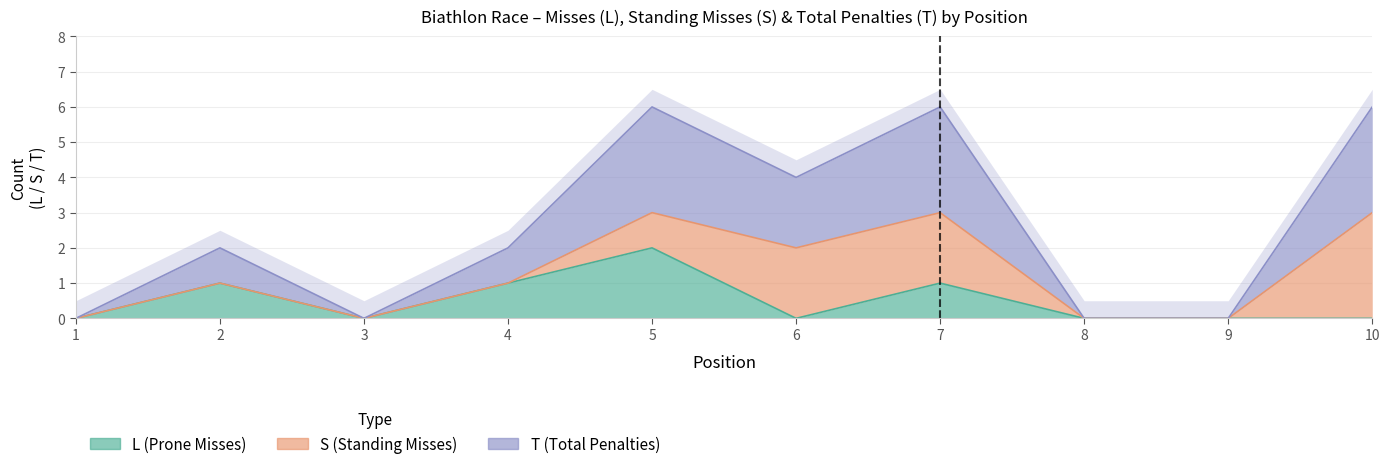

What is the maximum value shown in the chart?

3